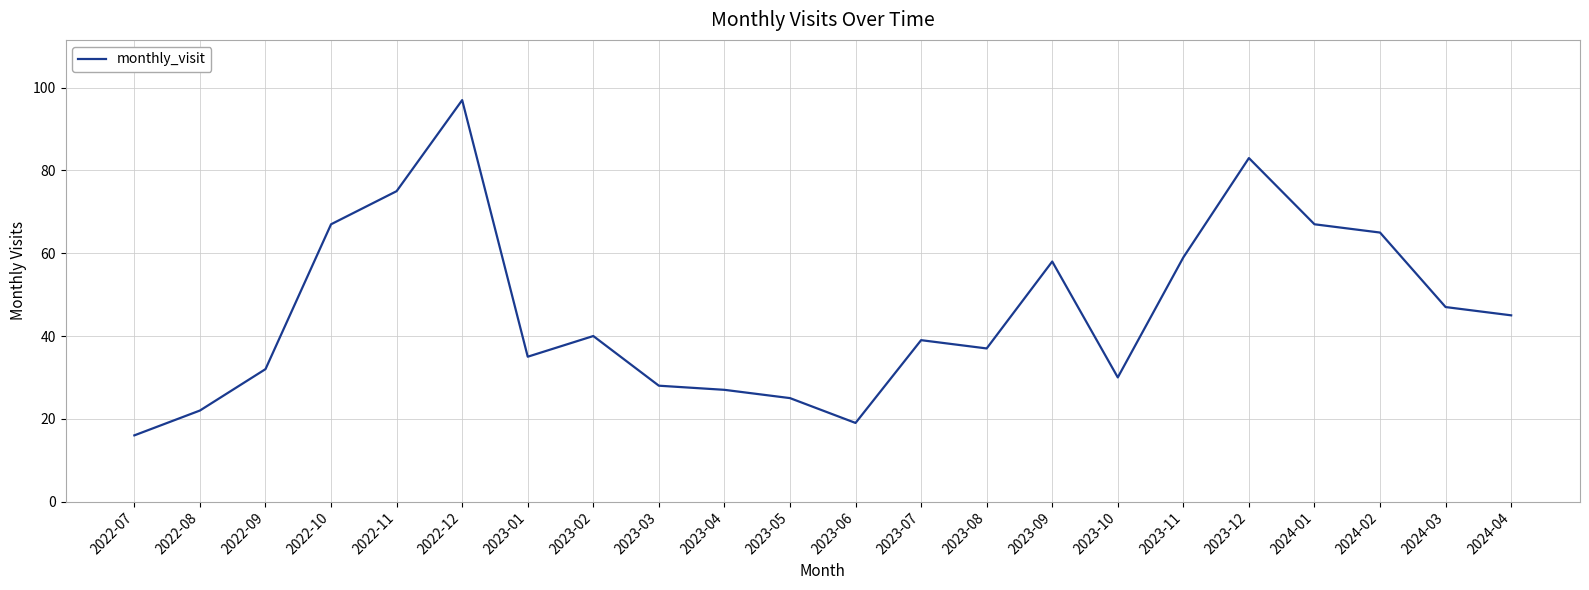

Which has a higher value, 2023-05 or 2023-11?

2023-11